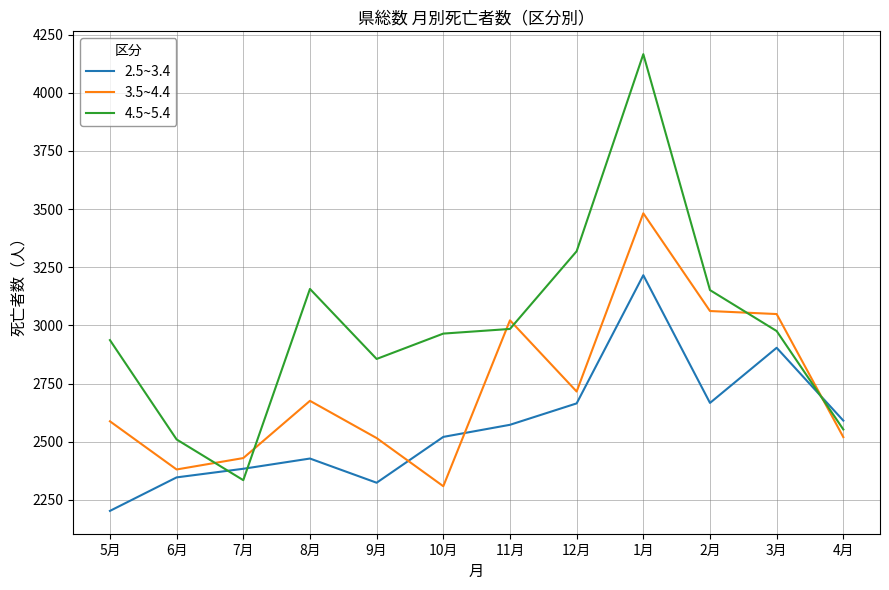

What is the lowest value of the 2.5~3.4 series?

2203